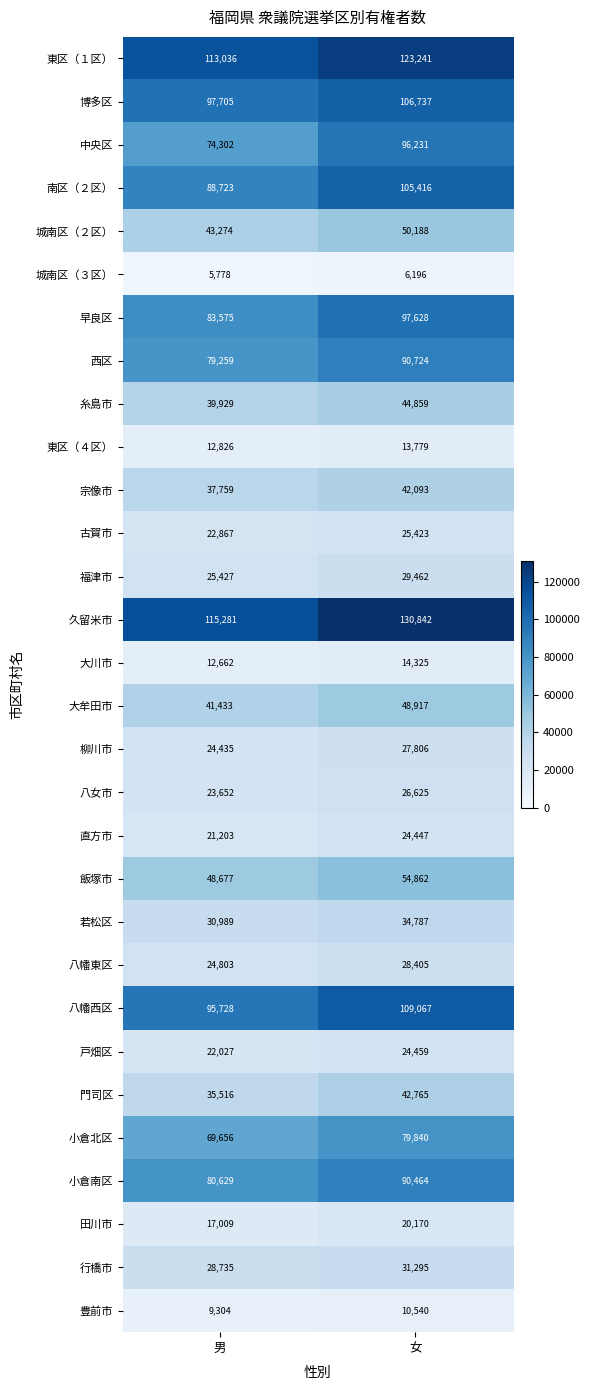

What is the lowest value of the 若松区 series?

30989